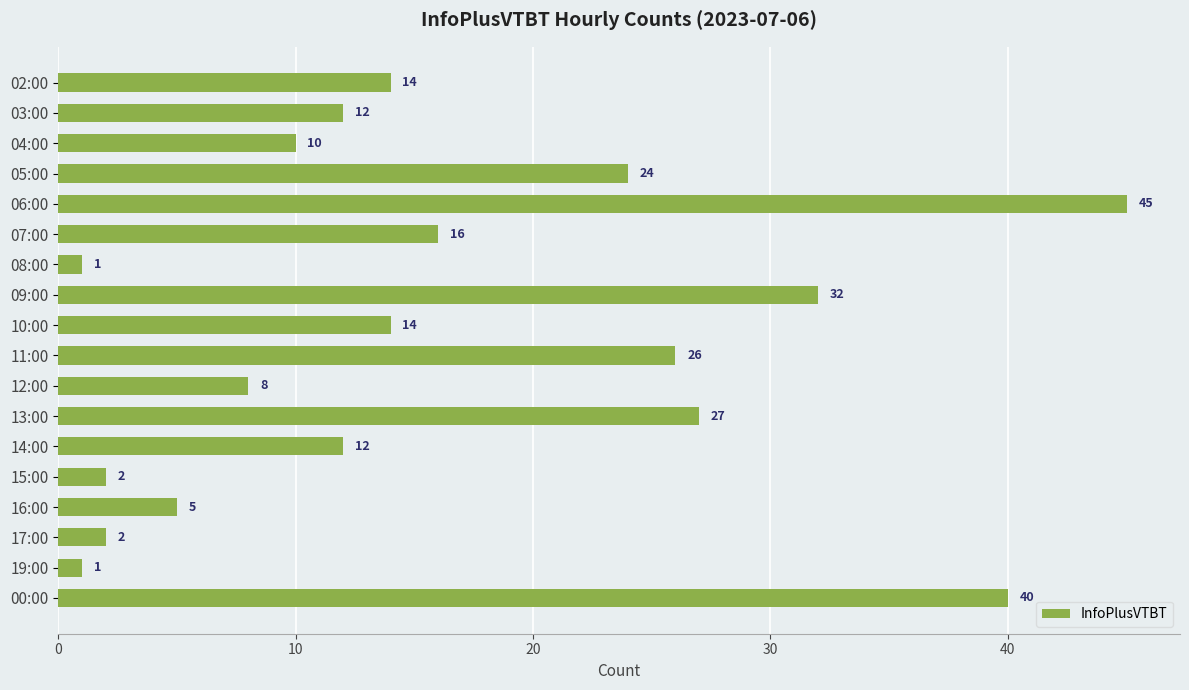

What is the smallest value displayed?

1